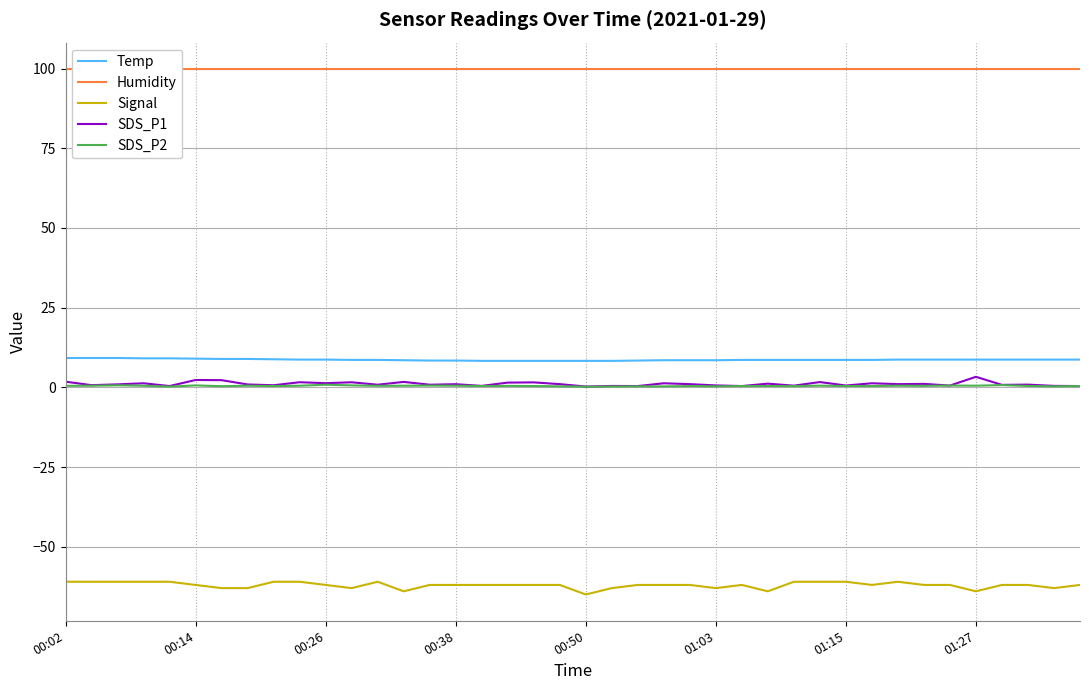

What is the difference between the highest and lowest values at 27?

163.9